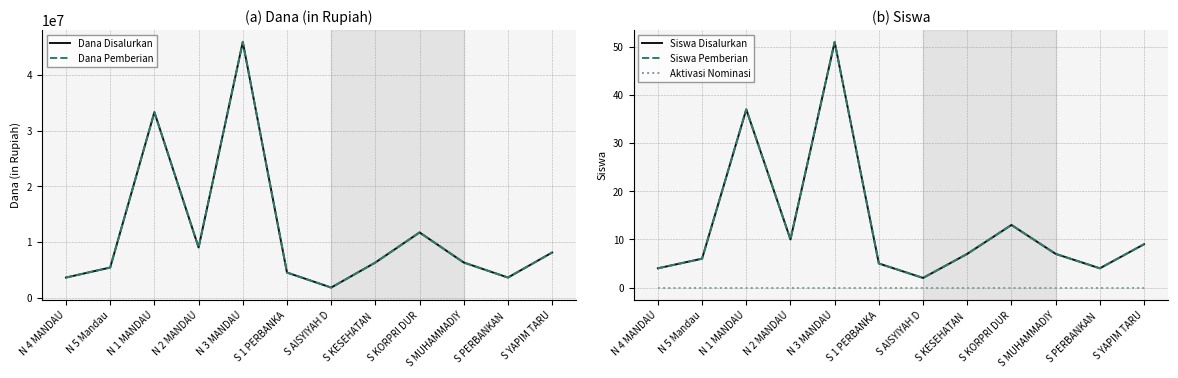

How many data points in Dana Pemberian are less than 6300000?

5